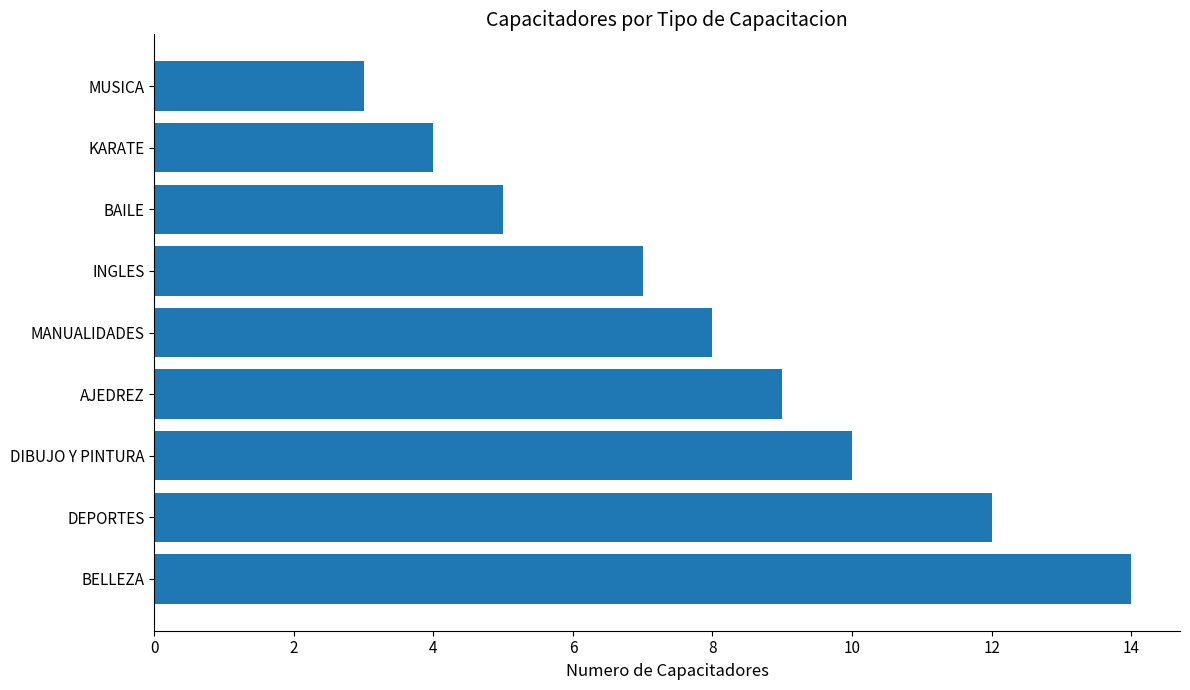

Reading top to bottom, transcribe all the data shown in this chart.

3	4	5	7	8	9	10	12	14